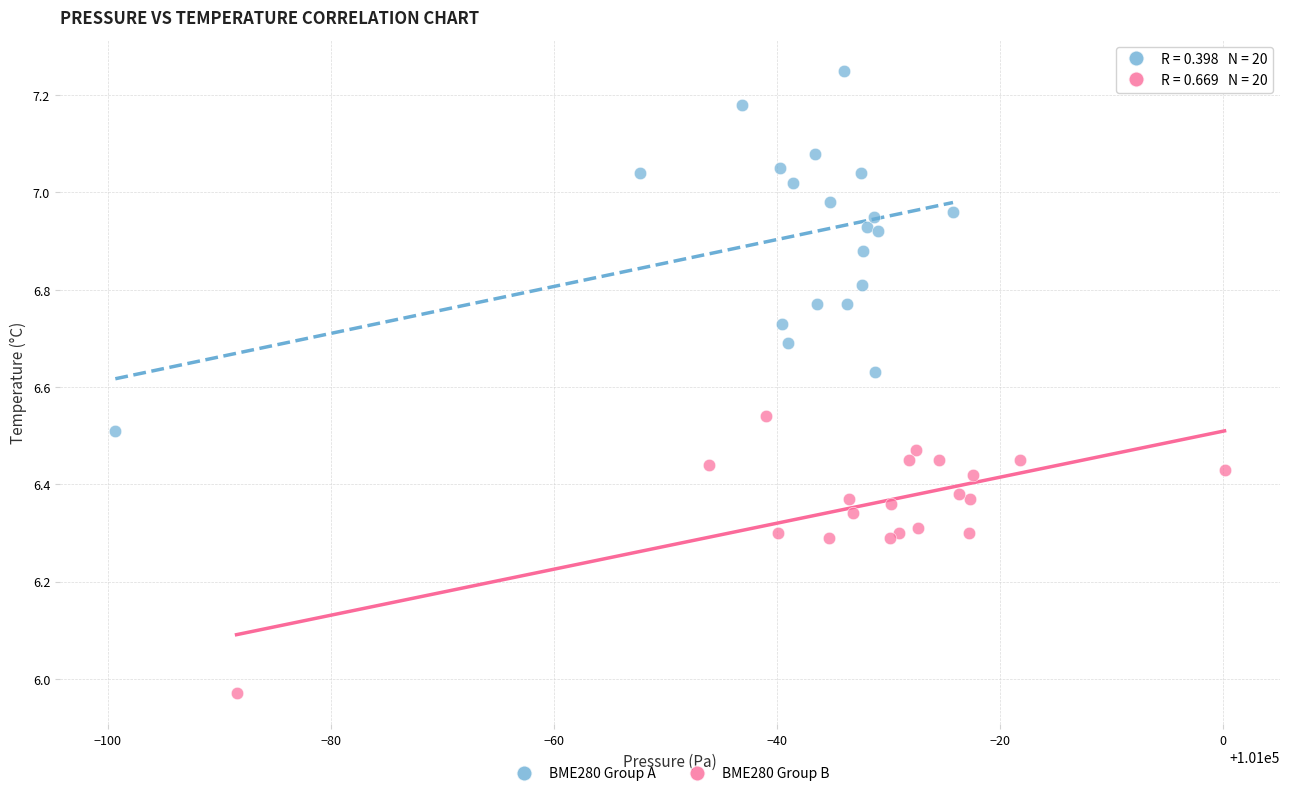

Which series contains the highest Y value?

BME280 Group A